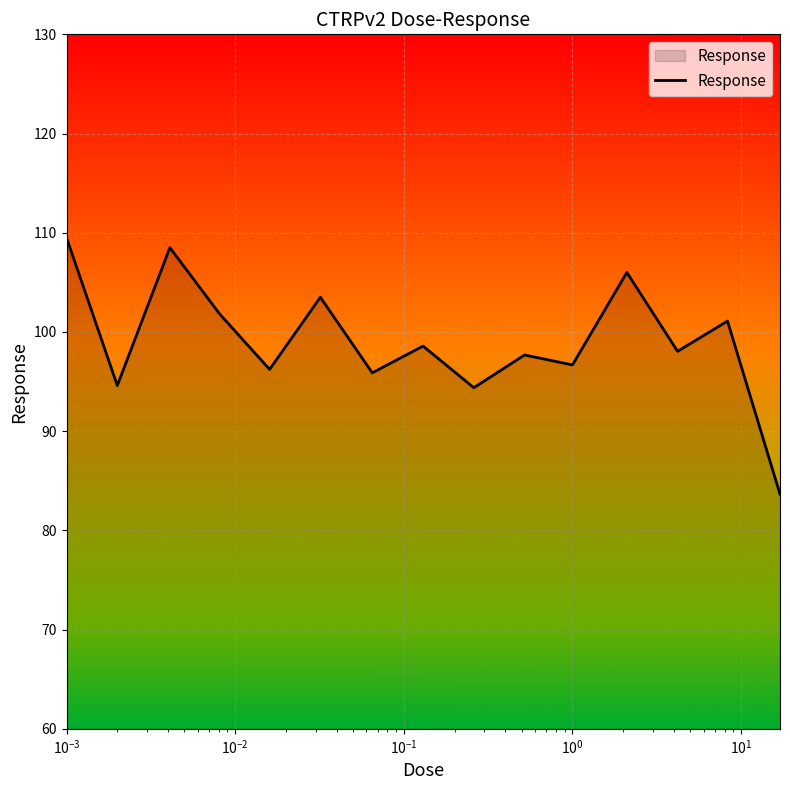

What is the smallest value displayed?

83.7